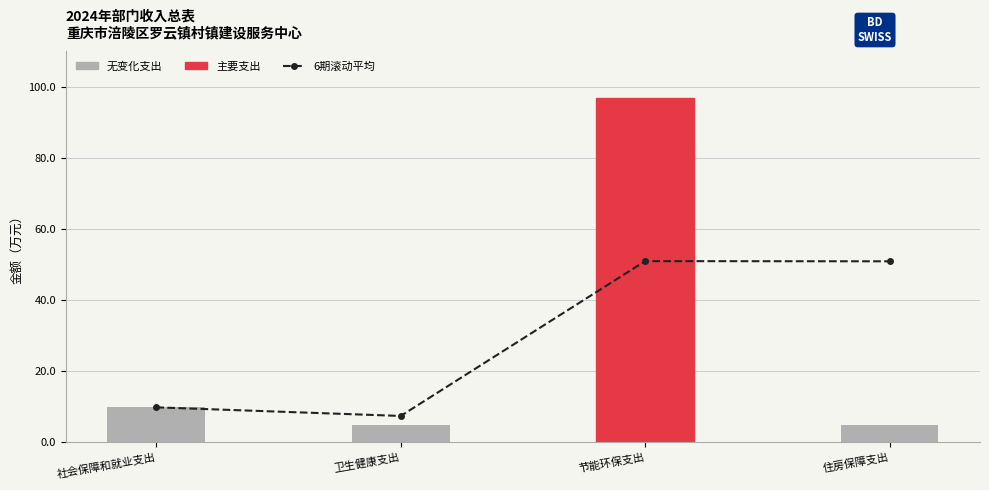

Between 节能环保支出 and 卫生健康支出, which is larger?

节能环保支出